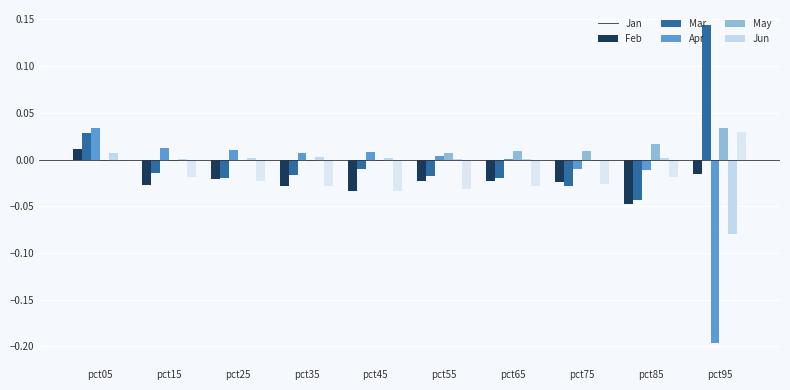

Which series has the largest range (max minus min)?

Mar